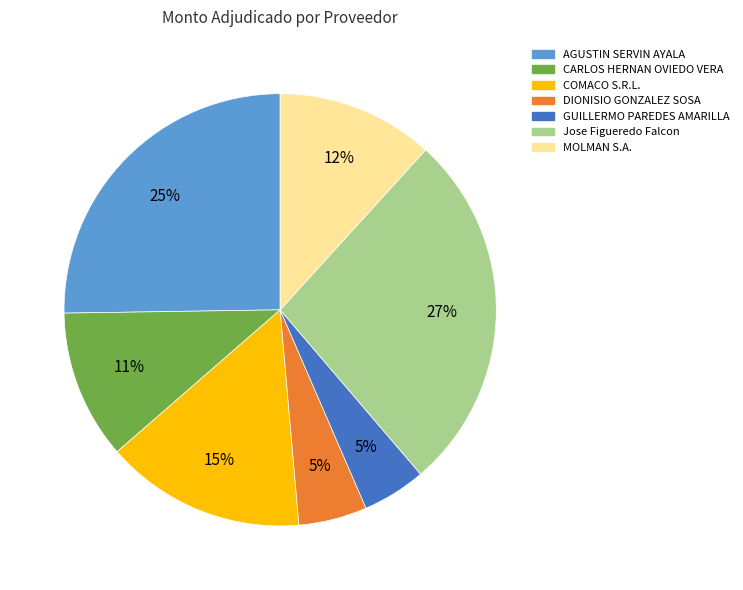

To the nearest percent, what is the difference between the GUILLERMO PAREDES AMARILLA and Jose Figueredo Falcon slice percentages?

22%